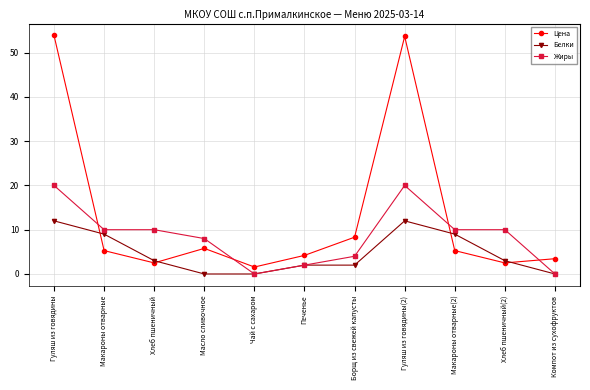

Count the Белки values in the range 0 to 9.

9